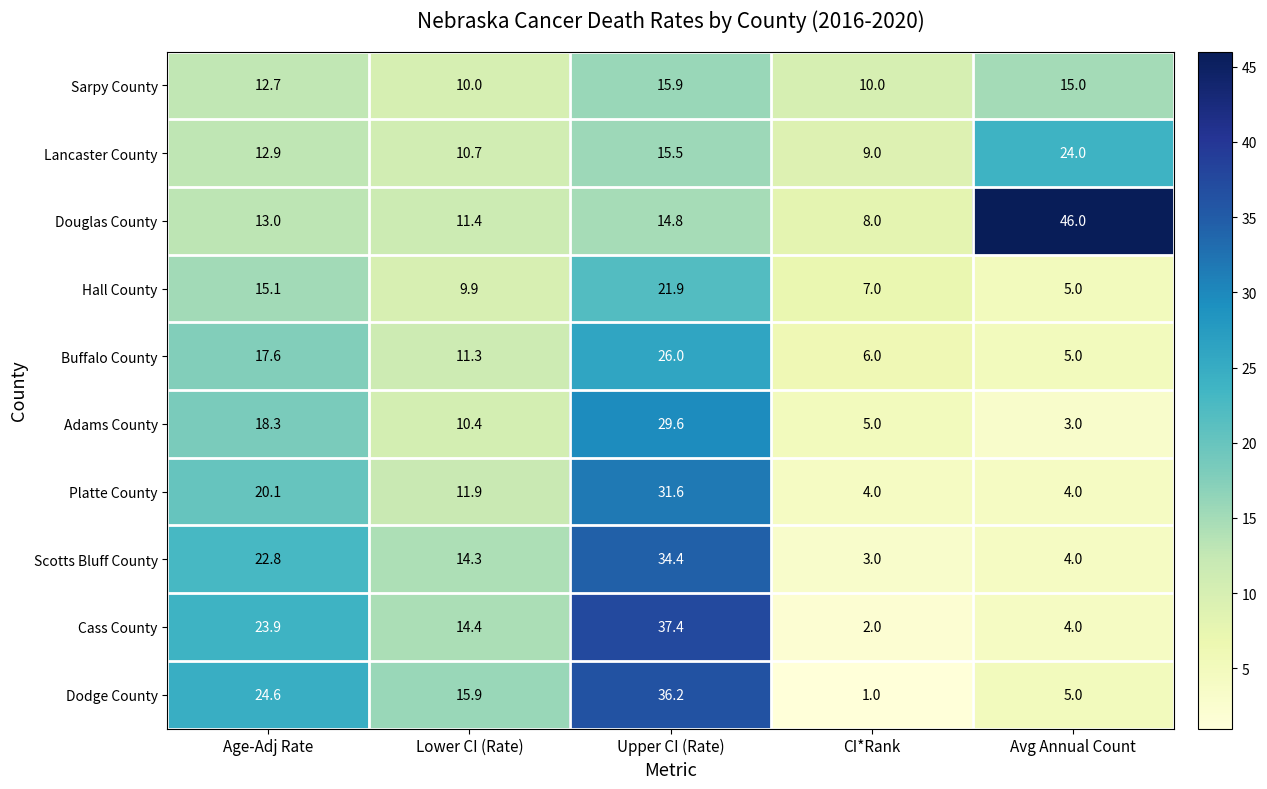

What is the spread (max minus min) of values at Avg Annual Count?

43.0